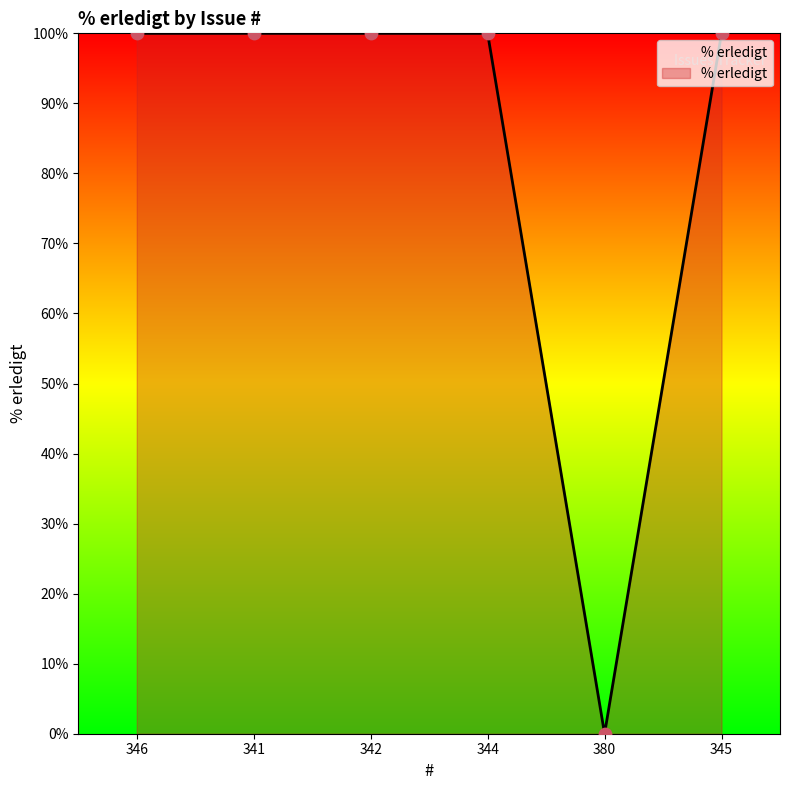

What is the change in value from 344 to 380?

-100